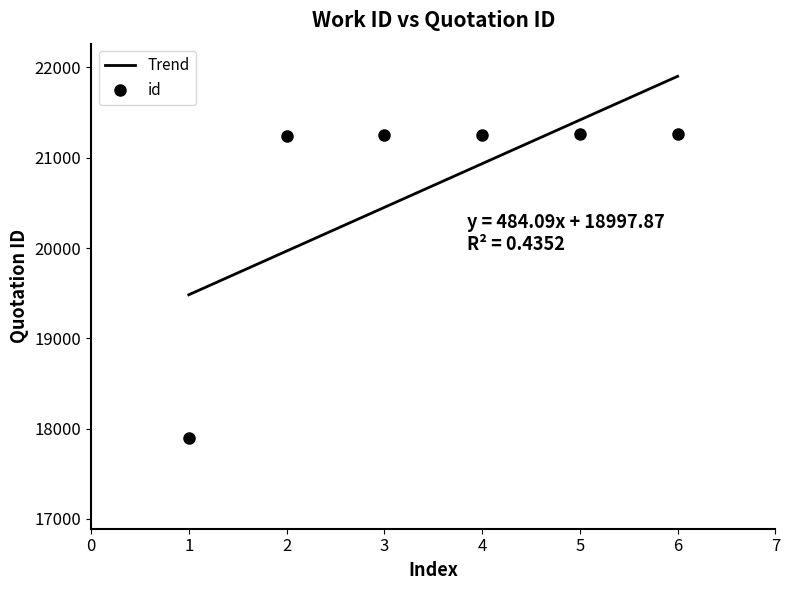

What is the value of the id point at the 1st from the left?

17890